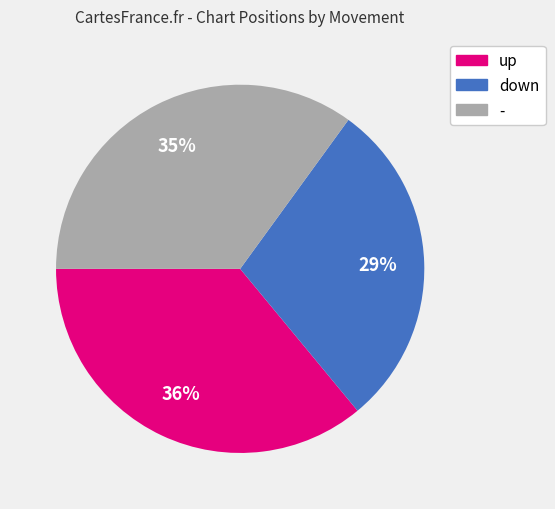

Approximately how many times larger is the value at - compared to up?

1.0